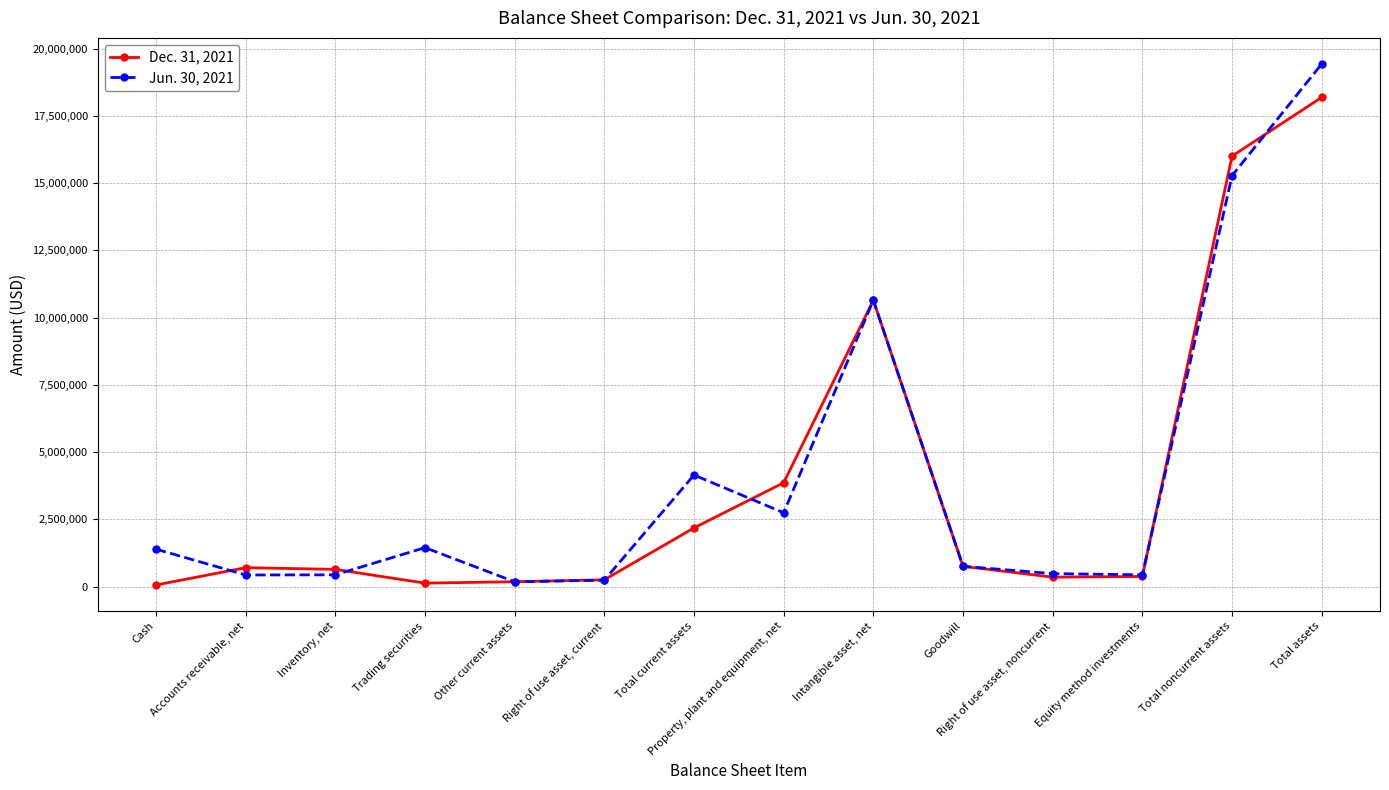

What position from the right is Cash?

14